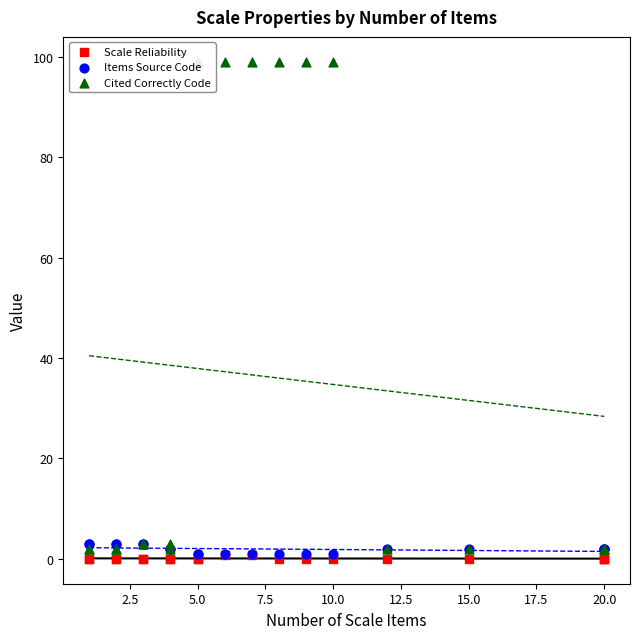

What are all the series names shown in the legend?

Scale Reliability, Items Source Code, Cited Correctly Code